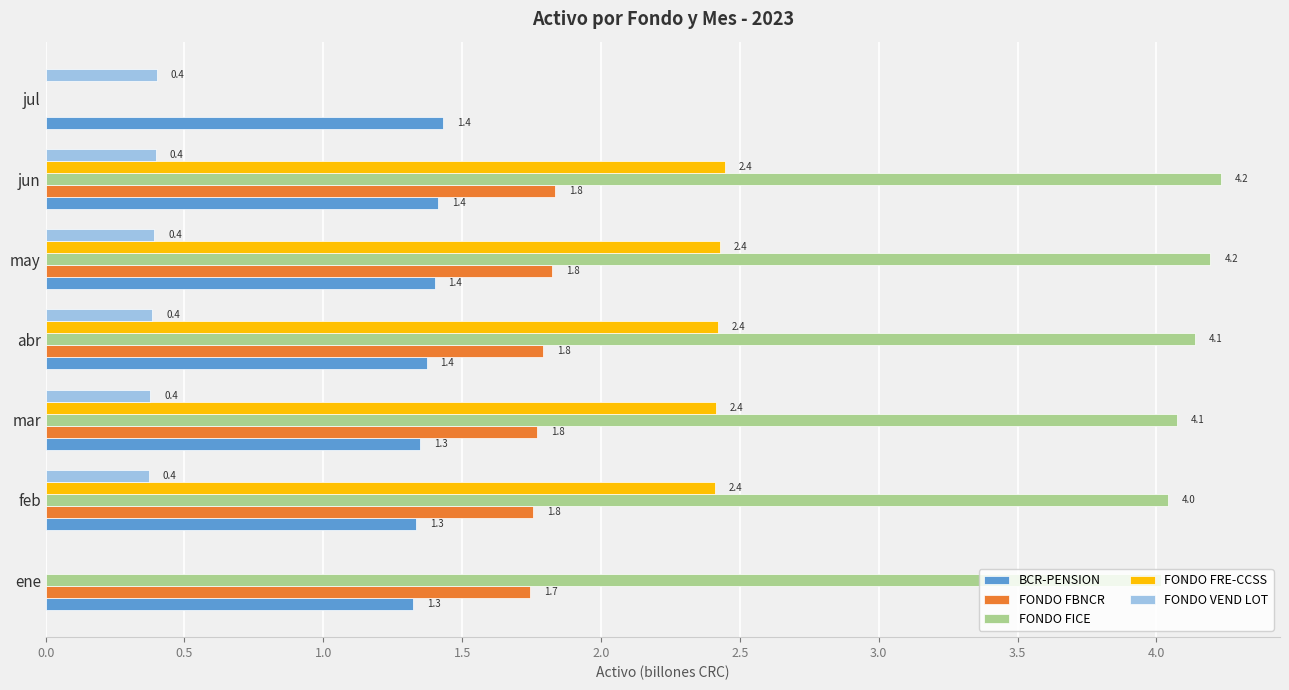

What is the maximum value for FONDO FICE?

4.2